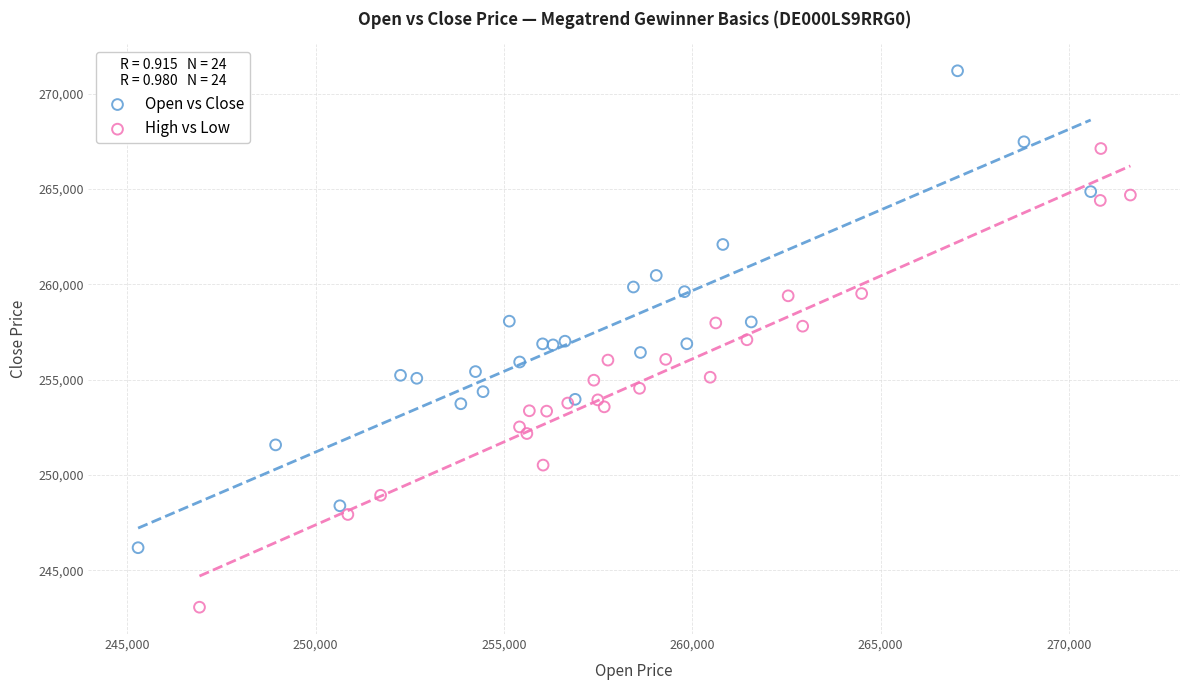

Which series has the largest Y range (max minus min)?

Open vs Close